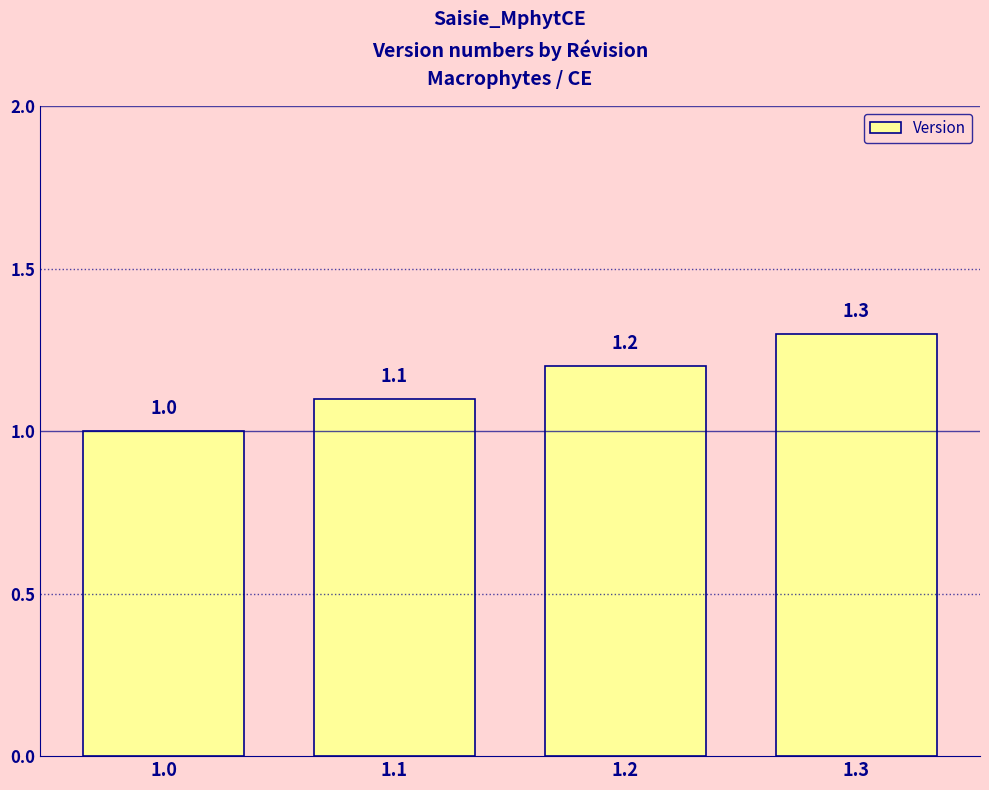

Rank the categories by value from lowest to highest.

1.0, 1.1, 1.2, 1.3